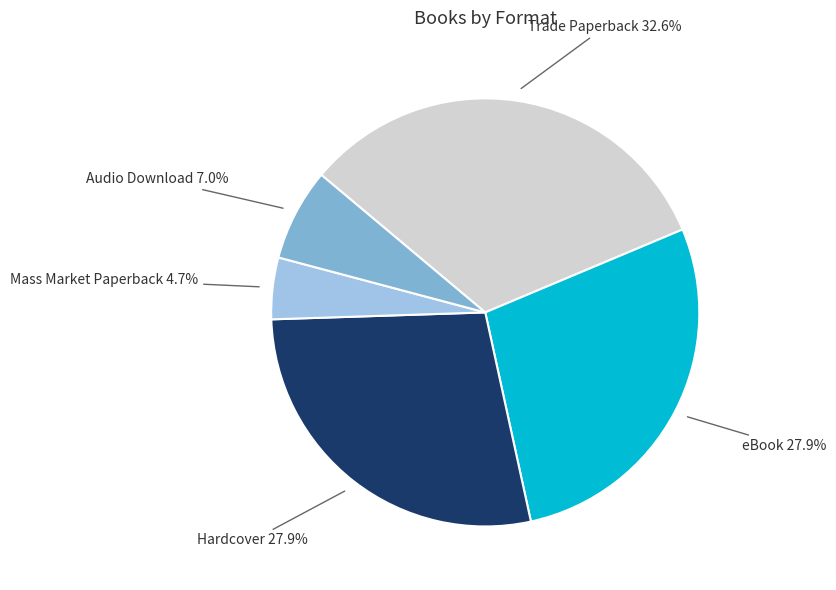

True or false: Hardcover accounts for 40% of the total.

False